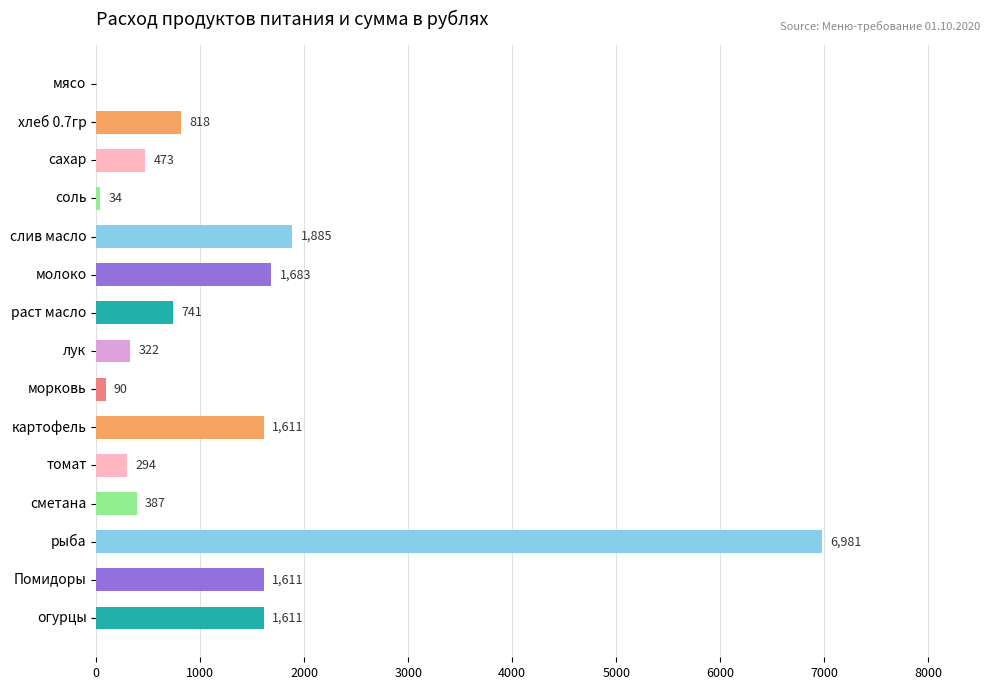

Which label corresponds to the largest value in the chart?

рыба